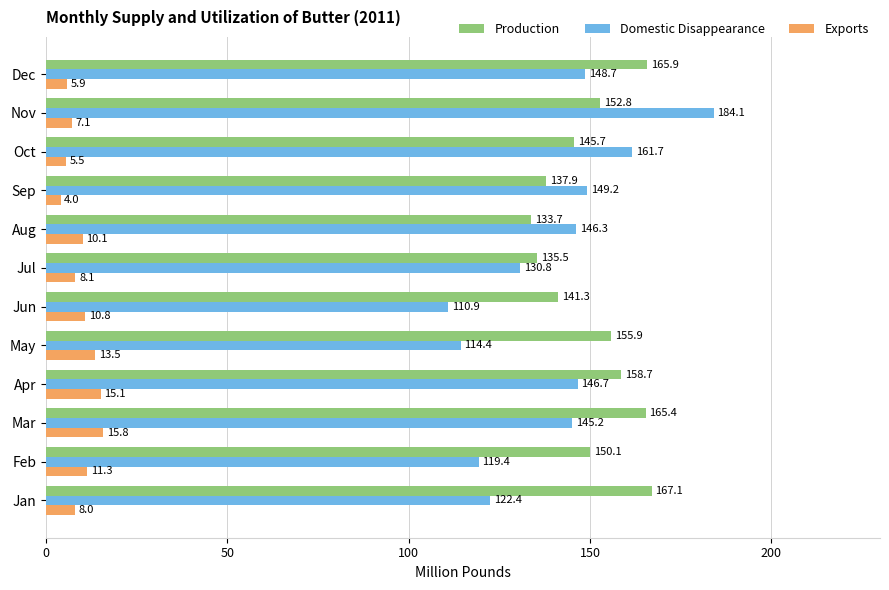

What is the sum of the Domestic Disappearance values at Mar and Jun?

256.1